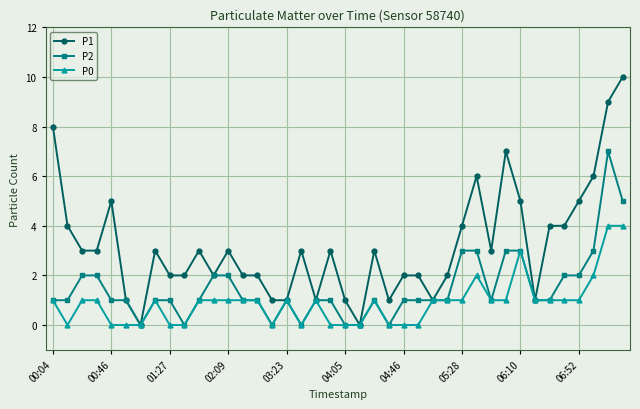

How many categories are shown in the chart?

40